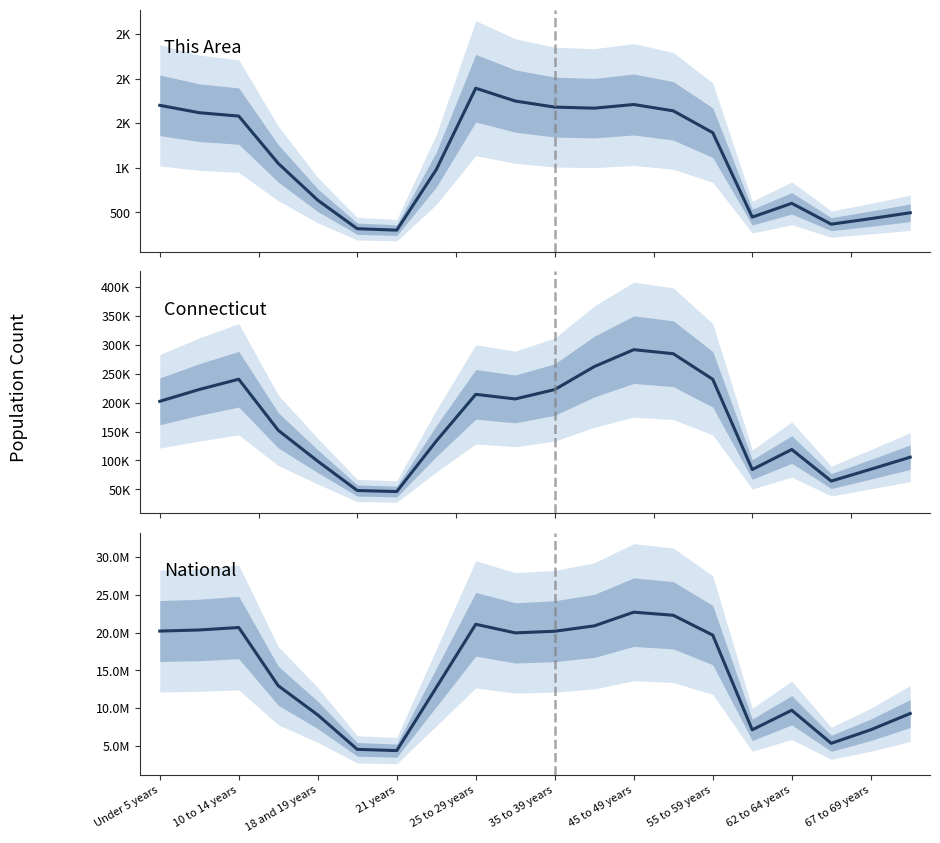

What is the sum of all Connecticut values?

3322482